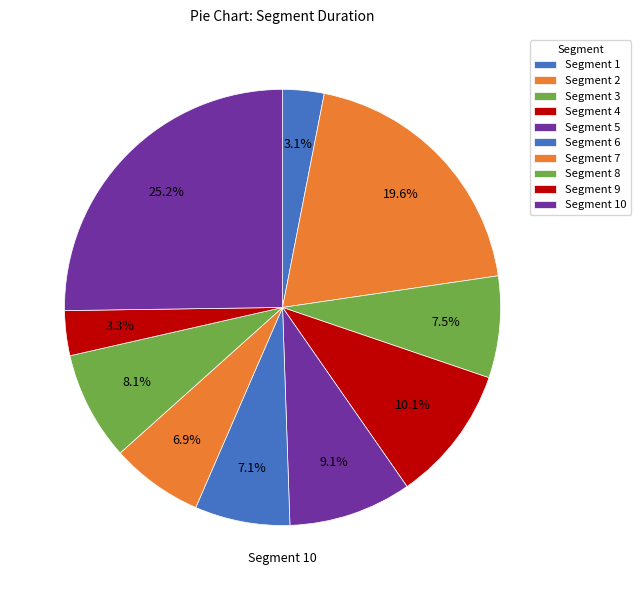

Rank the categories by value from lowest to highest.

1, 9, 7, 6, 3, 8, 5, 4, 2, 10